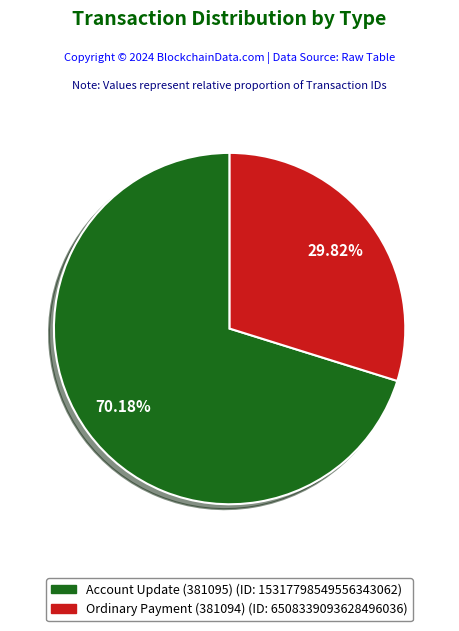

True or false: Account Update (381095) accounts for 85% of the total.

False